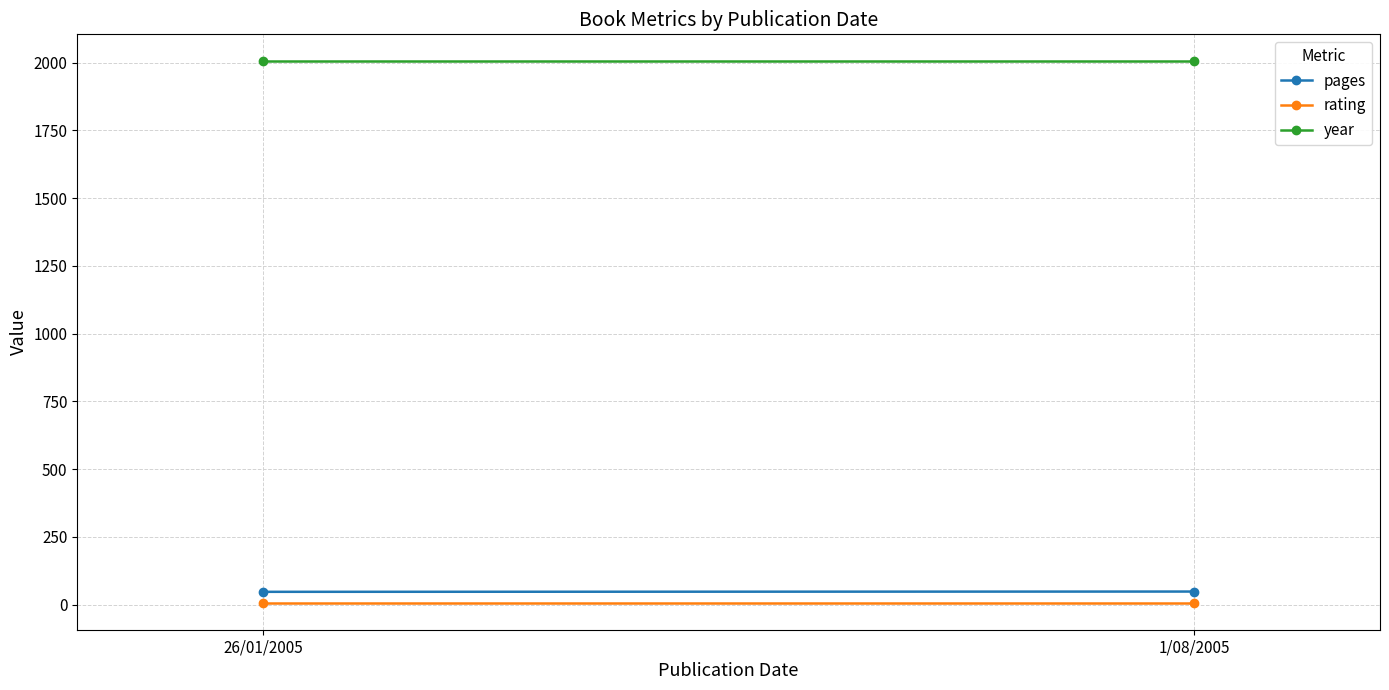

Which category has the lowest value in the rating series?

26/01/2005